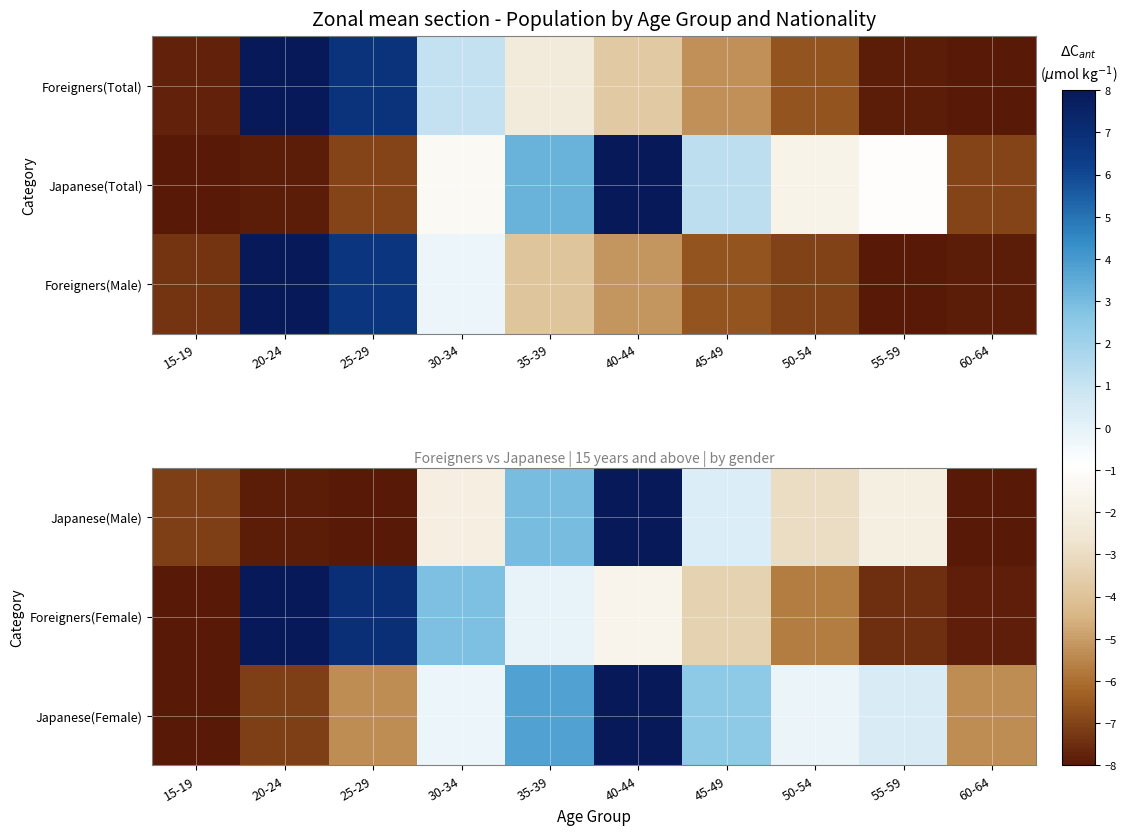

At 60-64, list the series in order from smallest to largest.

Japanese(Male), Foreigners(Female), Japanese(Female)